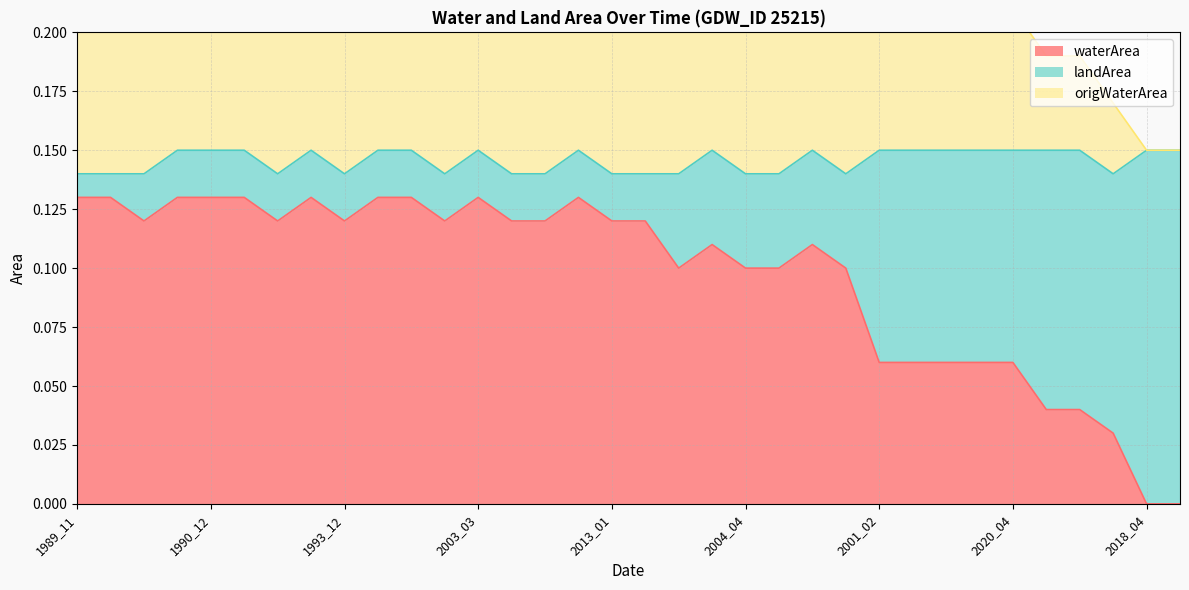

The waterArea series shows 0.2 at 2003_03. True or false?

False